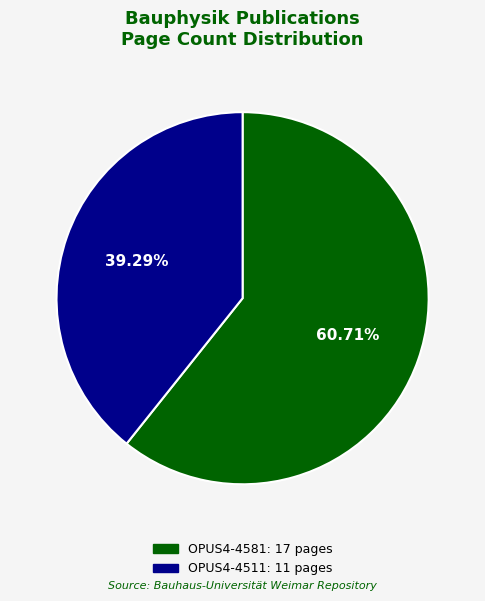

Which has a higher value, OPUS4-4581 or OPUS4-4511?

OPUS4-4581